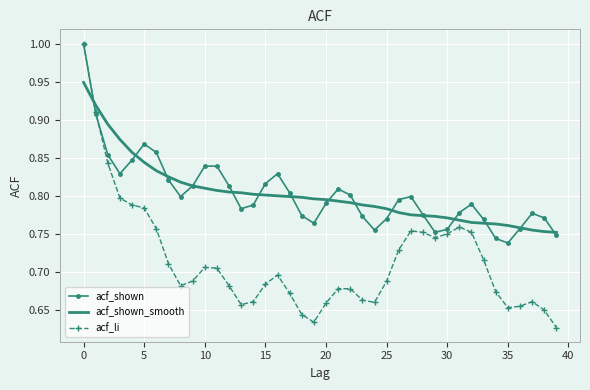

What is the greatest value displayed?

1.0